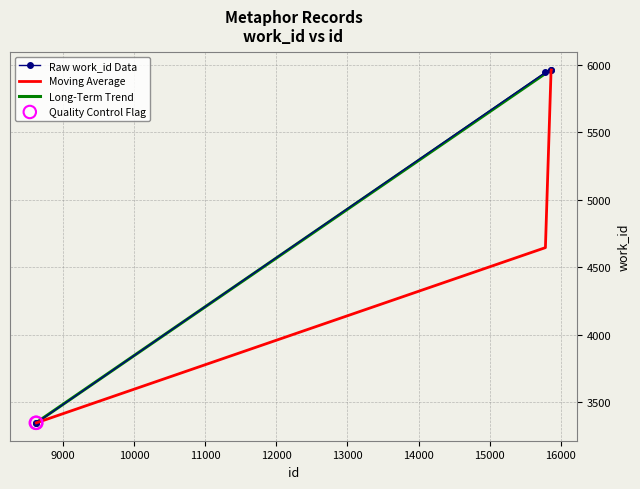

Approximately how many times larger is the value at 15783 compared to 15866?

1.0